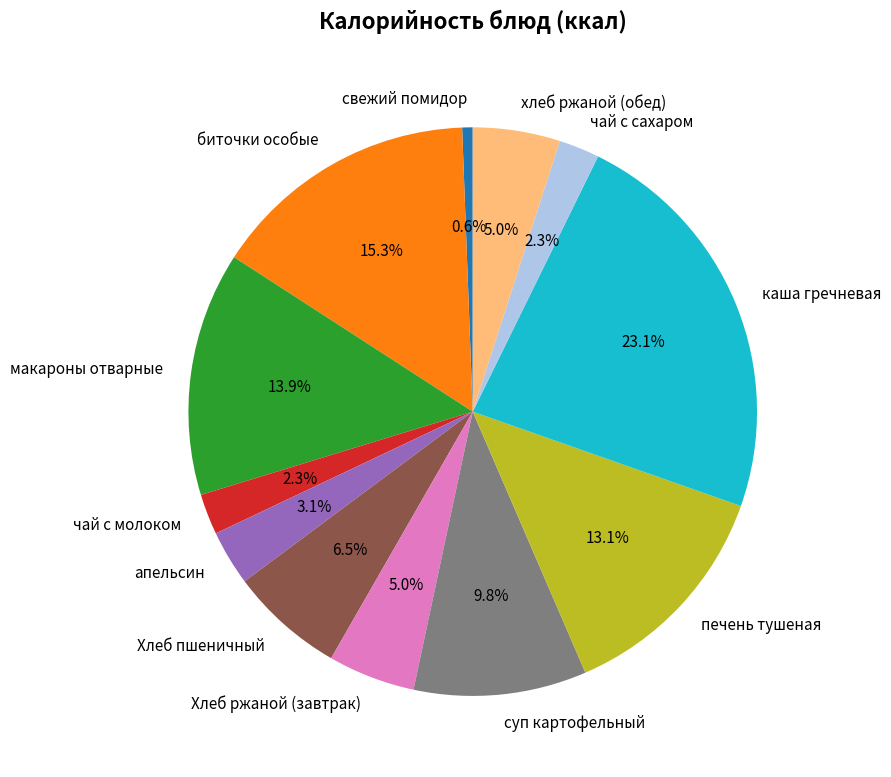

Count the number of slices in the pie.

12